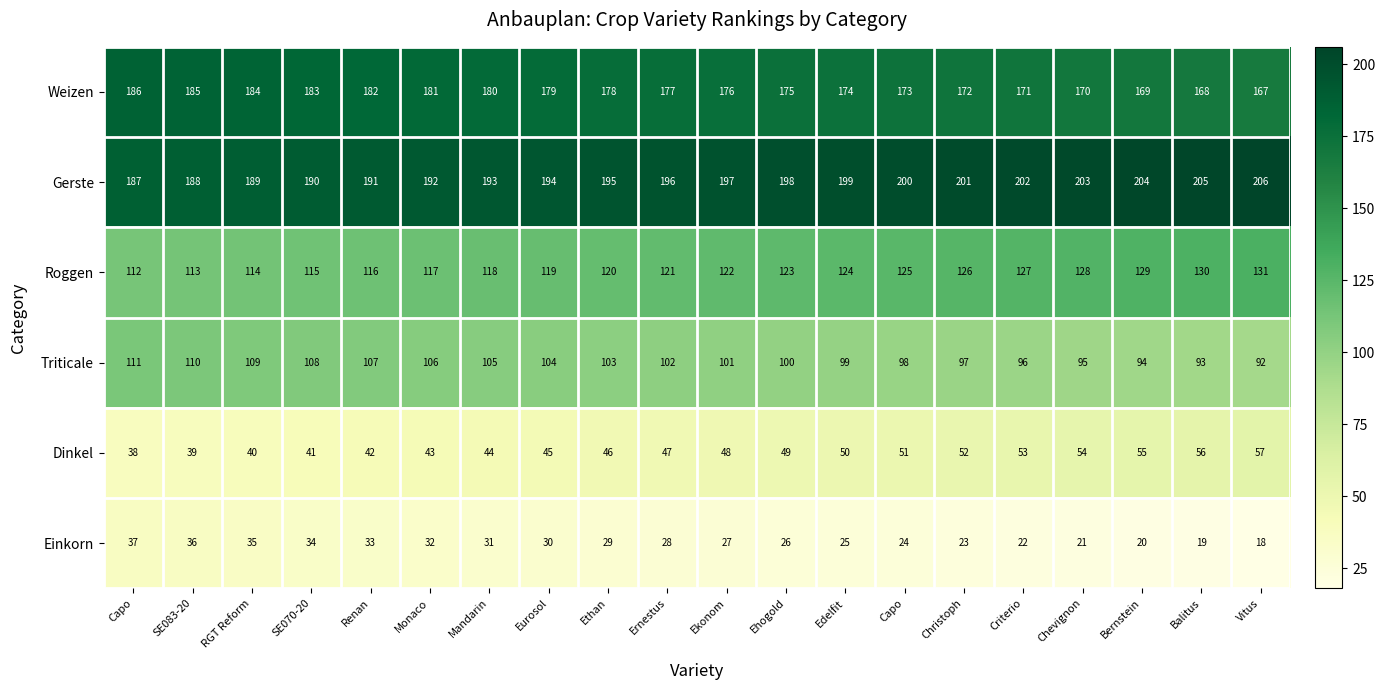

Which category has the highest value across all series?

Vitus